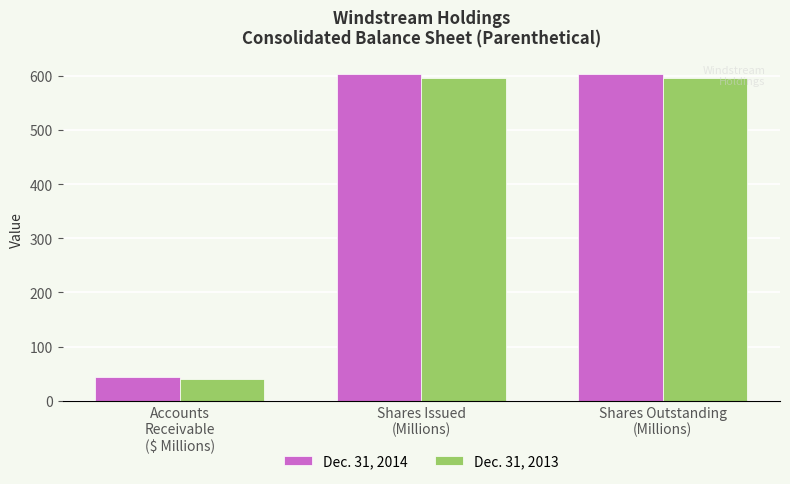

Reading left to right, what are all the values shown in this chart?

Dec. 31, 2014: 43.4	602.9	602.9
Dec. 31, 2013: 40.0	596.2	596.2